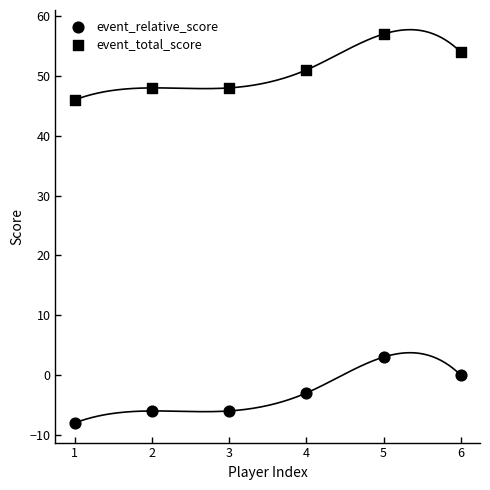

How many points are shown in the scatter plot?

12